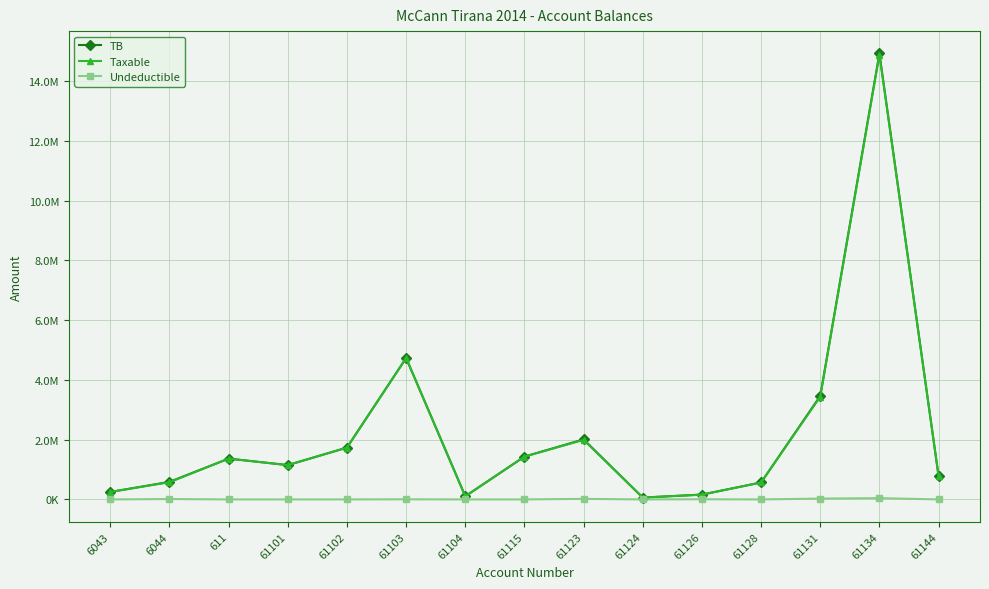

What is the sum of all Taxable values?

33231204.0